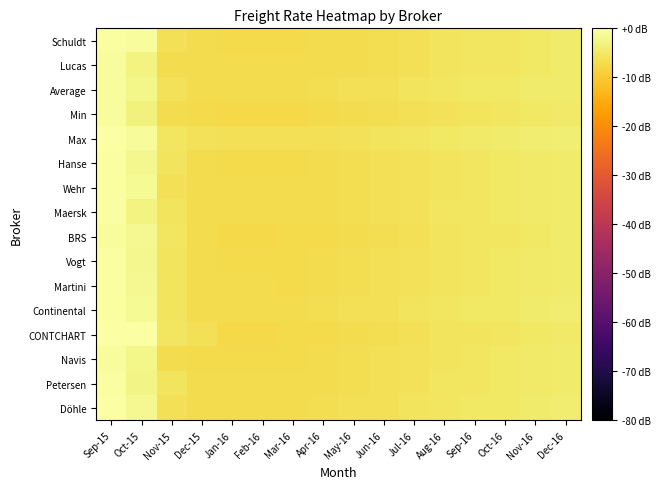

Between Jan-16 and Sep-16, which is larger?

Sep-16